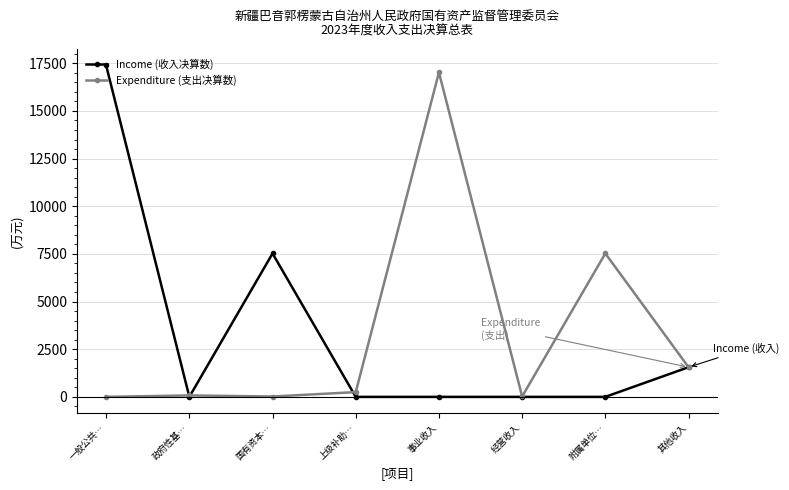

What is the approximate value of Expenditure (支出决算数) at 附属单位…?

7523.5